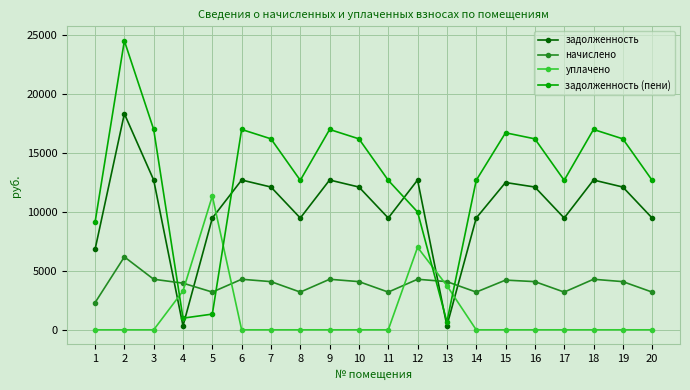

What is the average value of the задолженность (пени) series?

12980.5